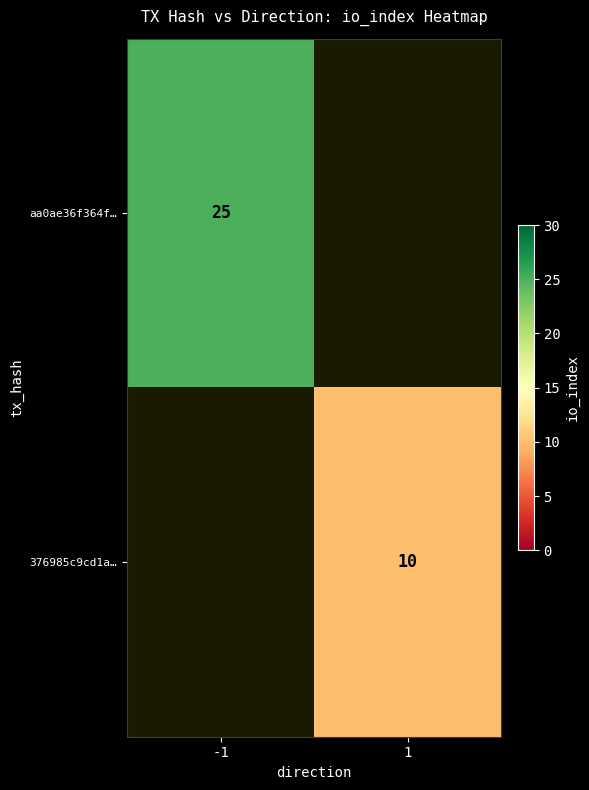

Is the value of 376985c9cd1a… at 1 greater than the value of aa0ae36f364f… at -1?

No